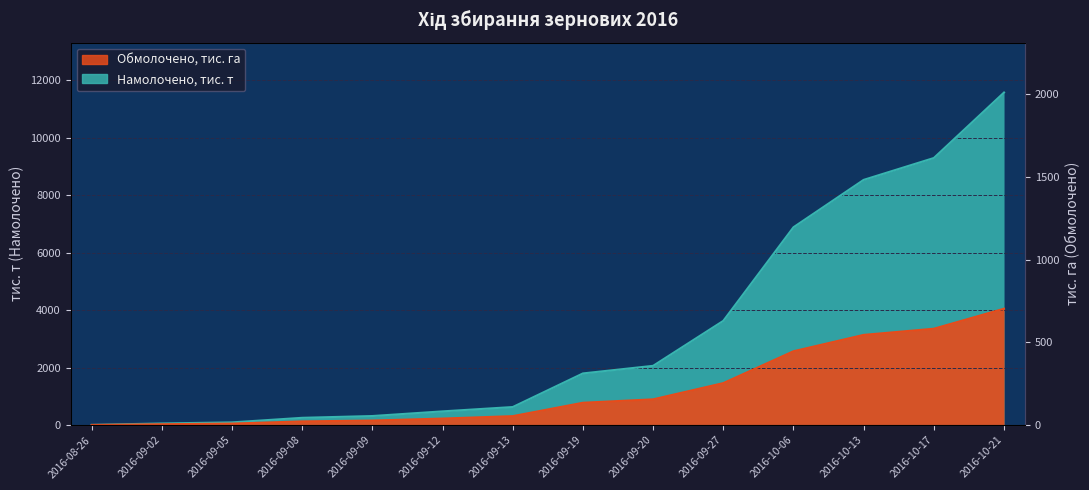

Which label corresponds to the largest value in the chart?

2016-10-21